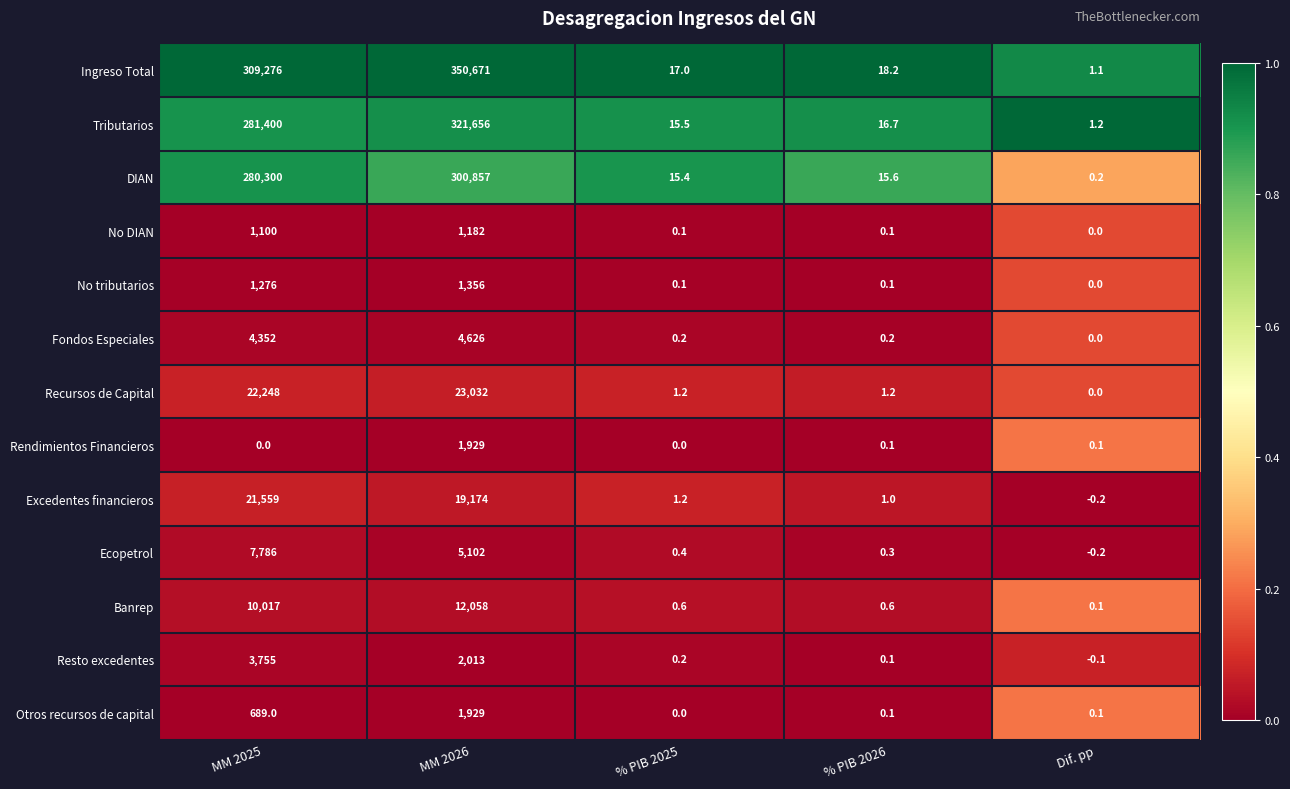

How many values in Fondos Especiales are above zero?

4